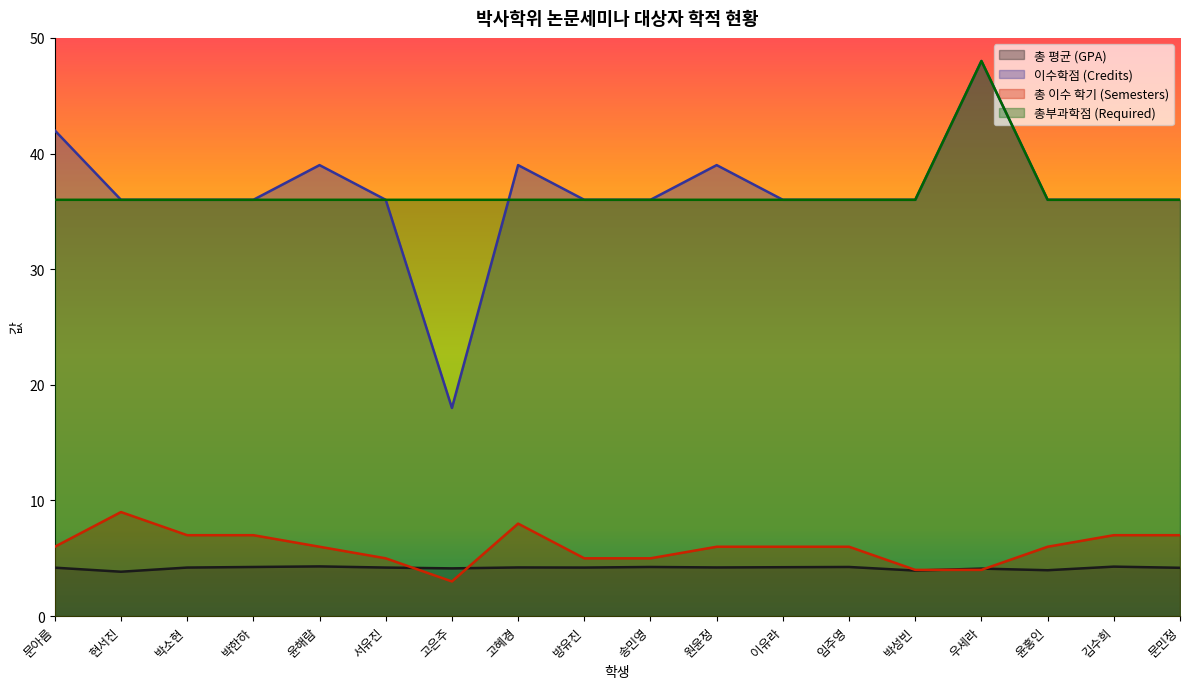

What is the label of the 12th point from the right?

고은주